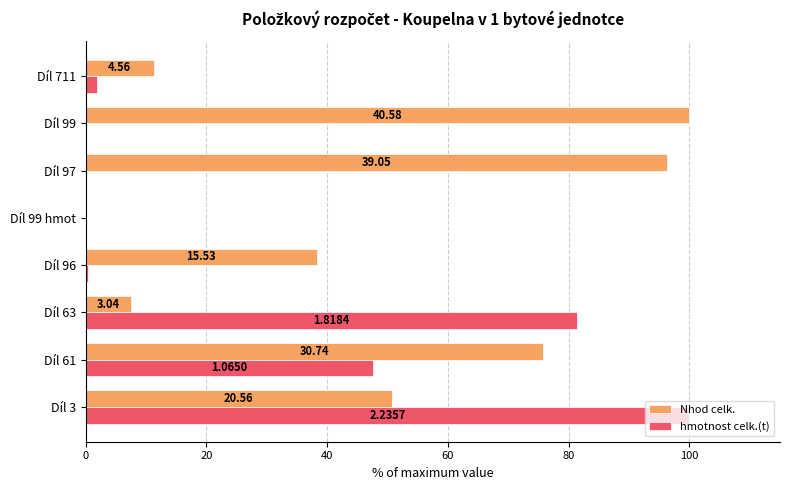

What are all the series names shown in the legend?

Nhod celk., hmotnost celk.(t)